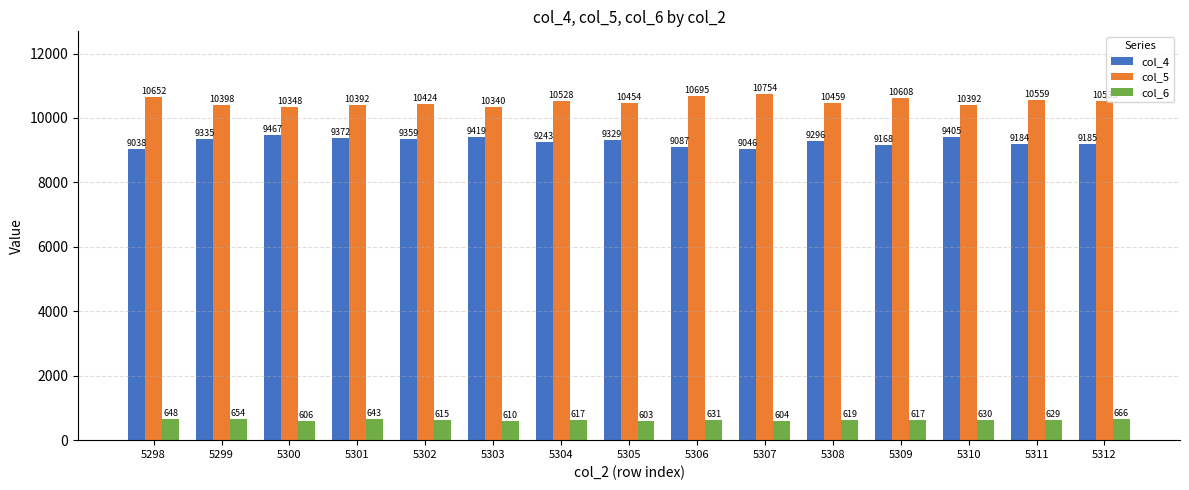

Reading right to left, list all the values displayed in this chart.

col_4: 5312=9185	5311=9184	5310=9405	5309=9168	5308=9296	5307=9046	5306=9087	5305=9329	5304=9243	5303=9419	5302=9359	5301=9372	5300=9467	5299=9335	5298=9038
col_5: 5312=10536	5311=10559	5310=10392	5309=10608	5308=10459	5307=10754	5306=10695	5305=10454	5304=10528	5303=10340	5302=10424	5301=10392	5300=10348	5299=10398	5298=10652
col_6: 5312=666	5311=629	5310=630	5309=617	5308=619	5307=604	5306=631	5305=603	5304=617	5303=610	5302=615	5301=643	5300=606	5299=654	5298=648